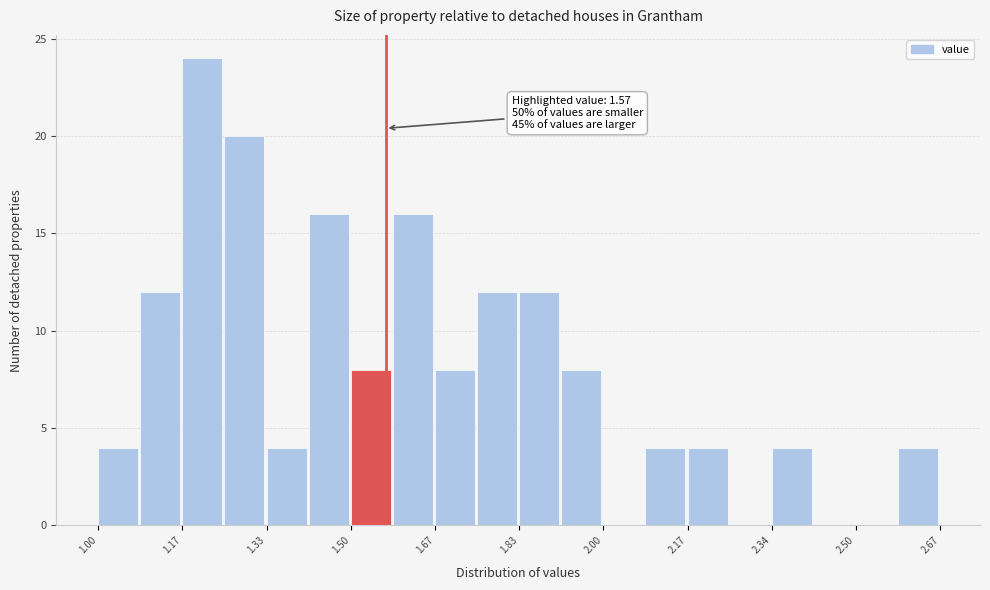

Which range on the x-axis has the tallest bar?

1.16 to 1.26